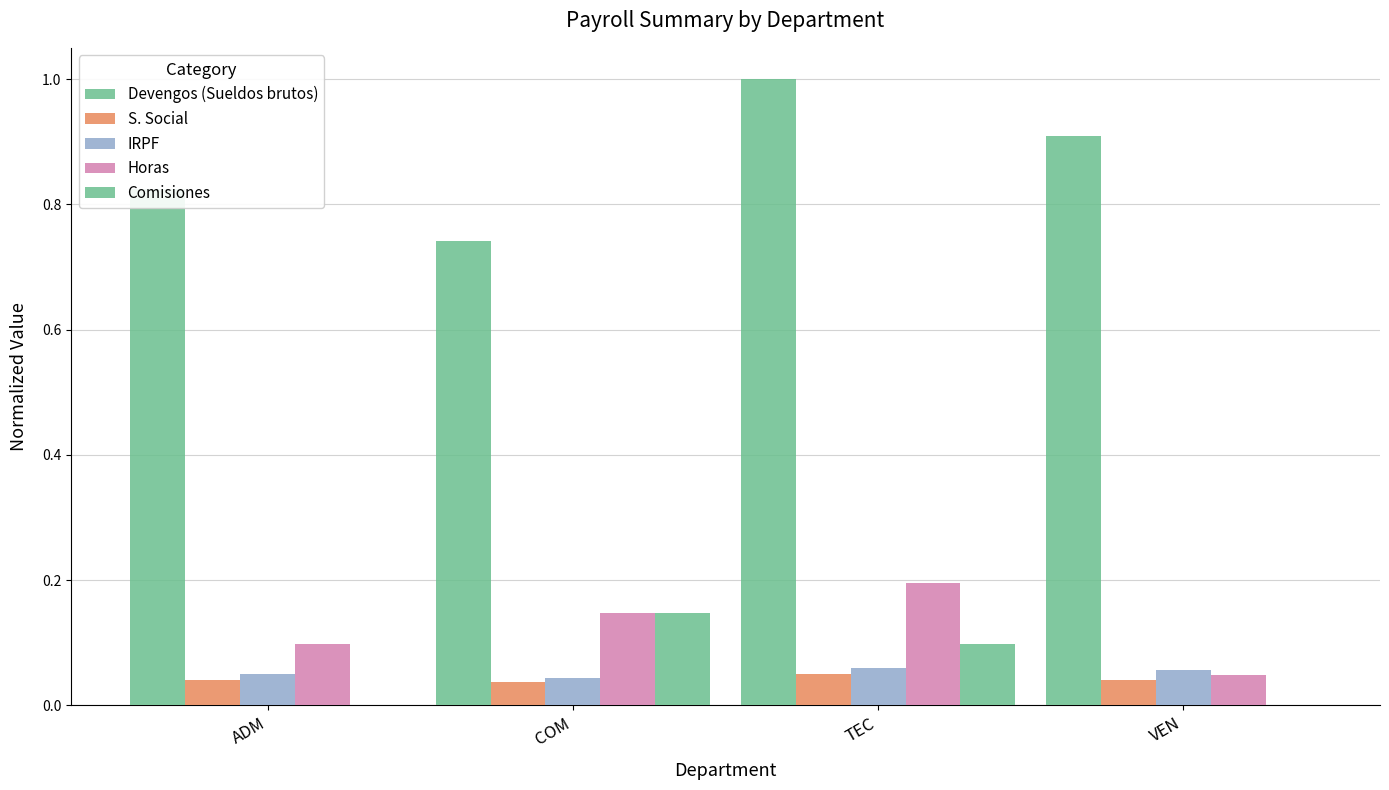

Reading right to left, what are all the values shown in this chart?

Devengos (Sueldos brutos): 0.9	1.0	0.7	0.8
S. Social: 0.0	0.0	0.0	0.0
IRPF: 0.1	0.1	0.0	0.0
Horas: 0.0	0.2	0.1	0.1
Comisiones: 0.0	0.1	0.1	0.0